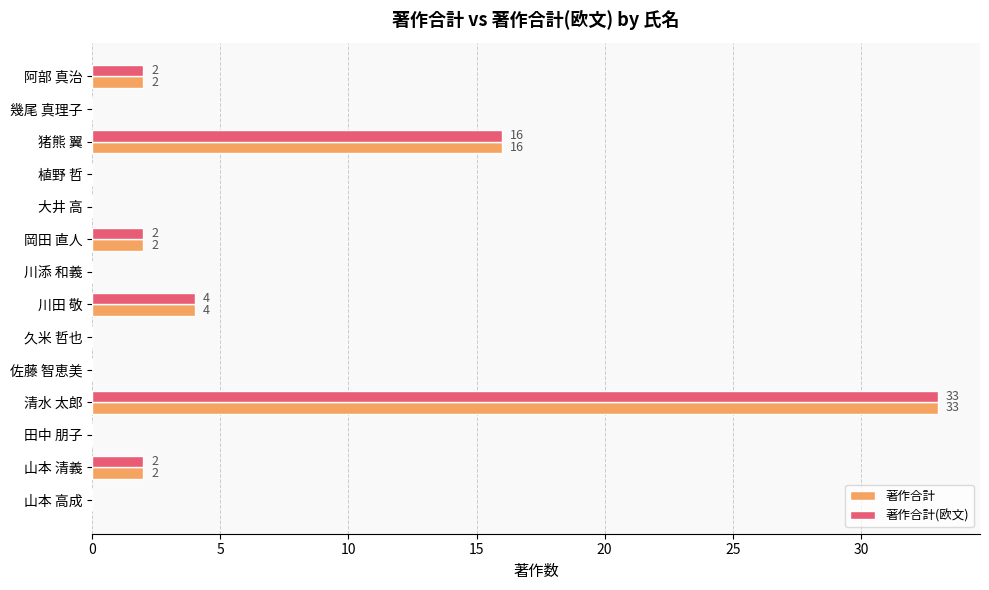

What is the sum of all 著作合計 values?

59